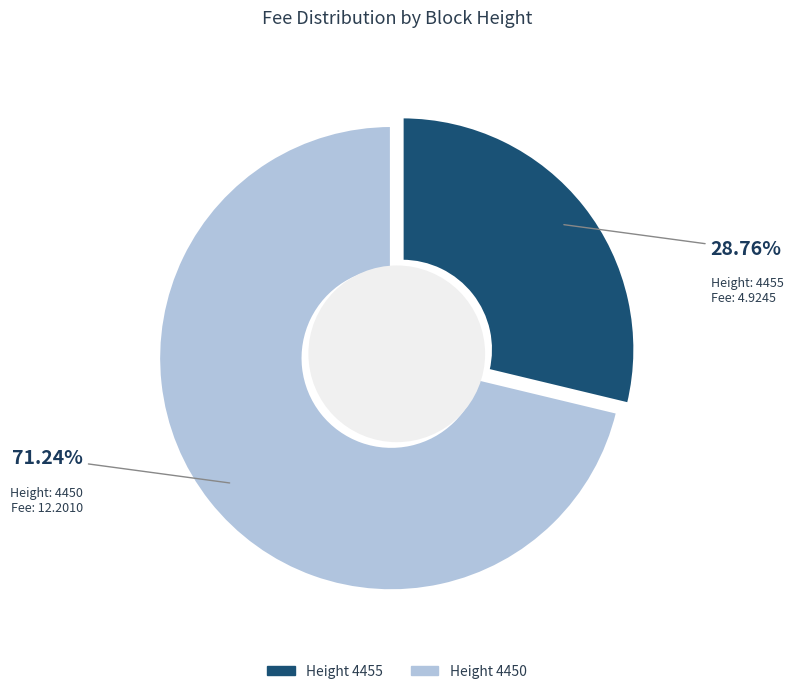

What is the total percentage of 4455 and 4450?

100.0%